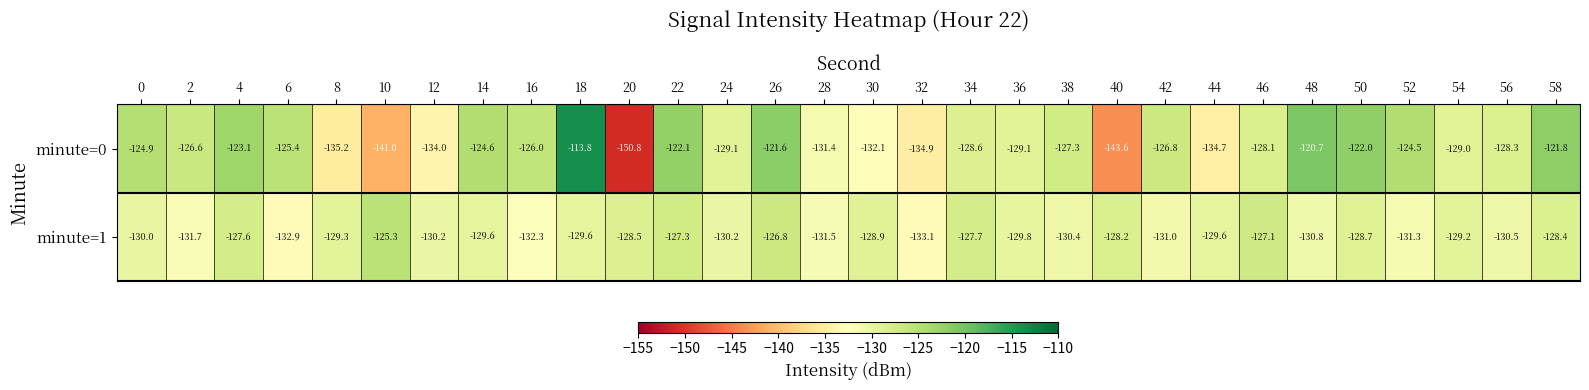

How many values in the minute=0 series are below -127?

16